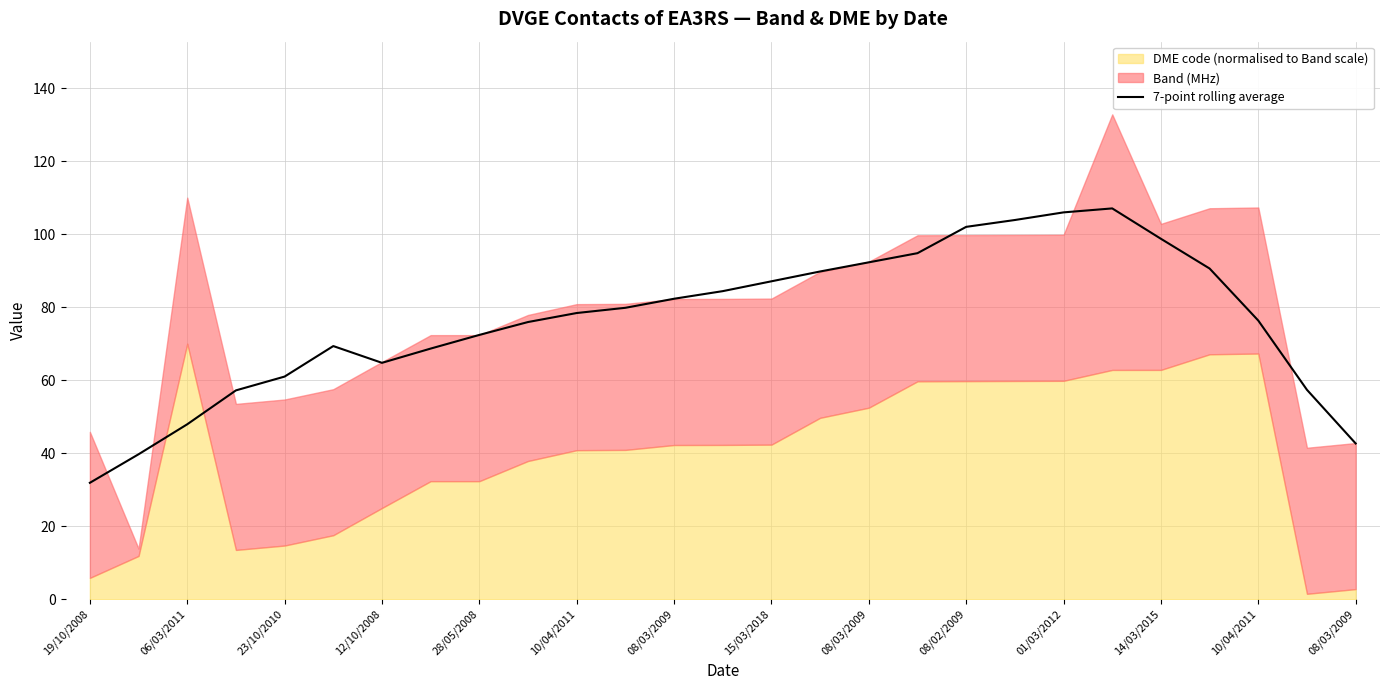

What is the average value?

76.4